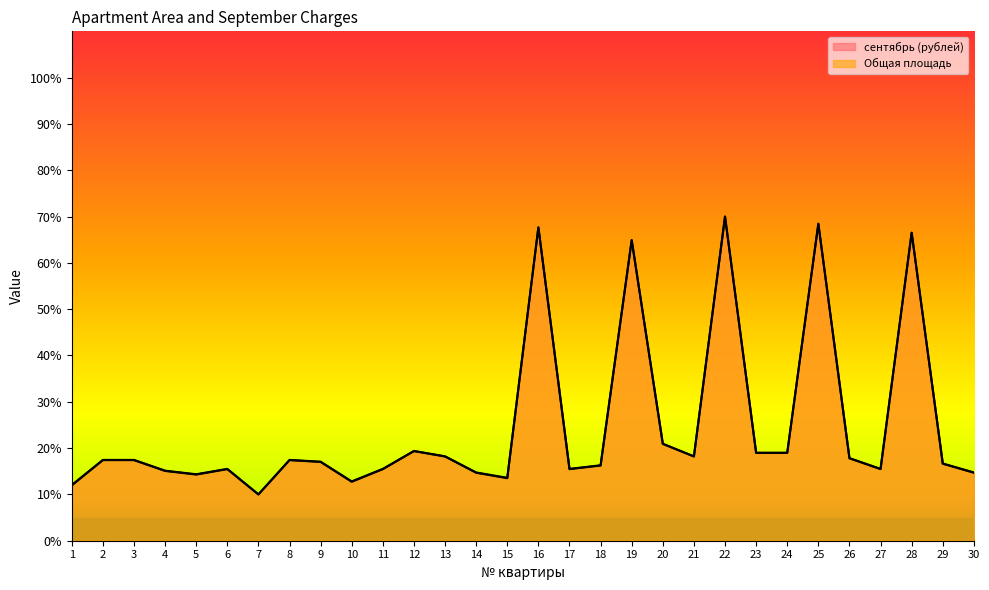

Read the сентябрь (рублей) value at 7.

10.0